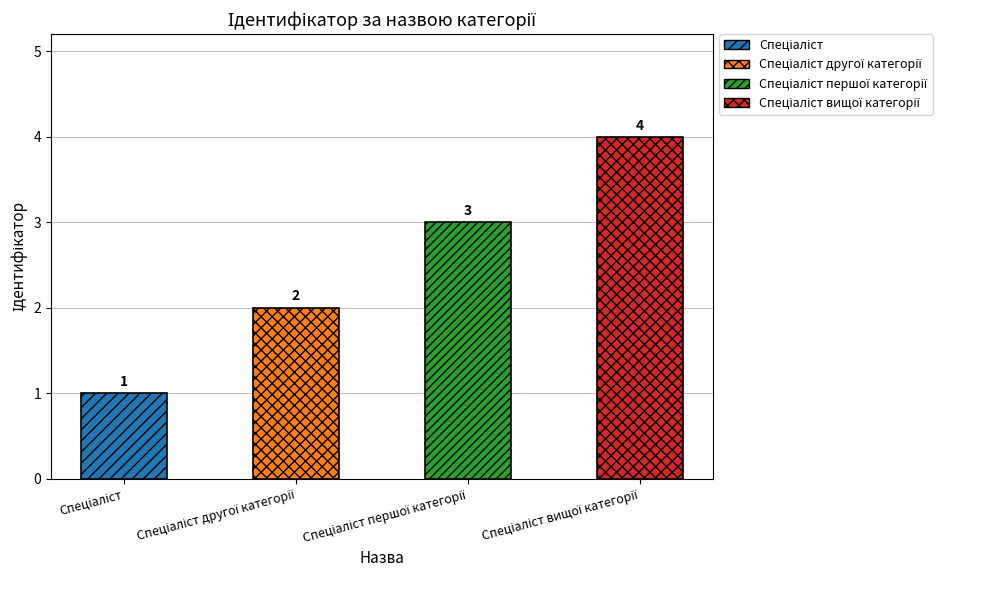

How many values are between 2 and 4?

3